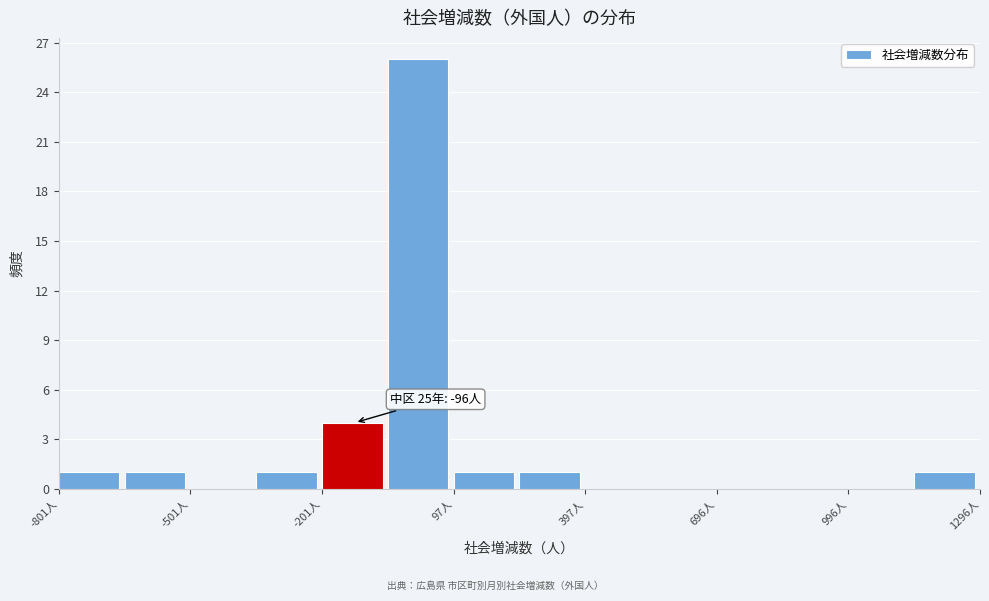

Read against the x-axis, roughly where is the centre of the tallest bar?

0